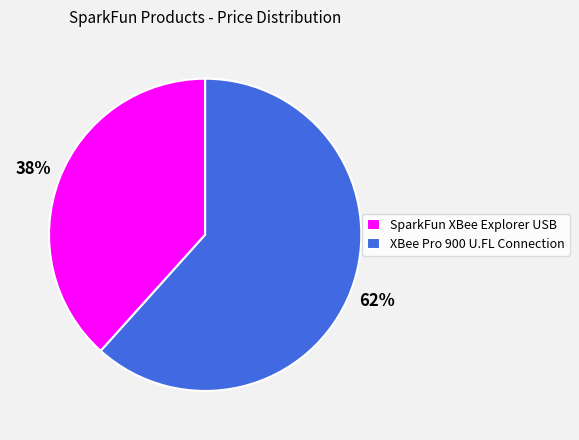

Is there any slice that represents more than half of the pie?

Yes